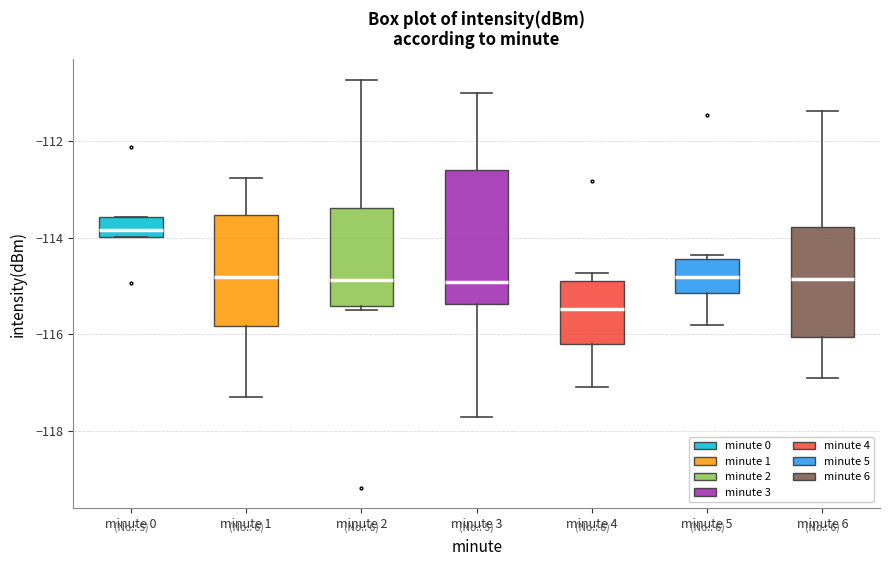

Comparing the boxes themselves (not the whiskers), which one is the tallest?

minute 3